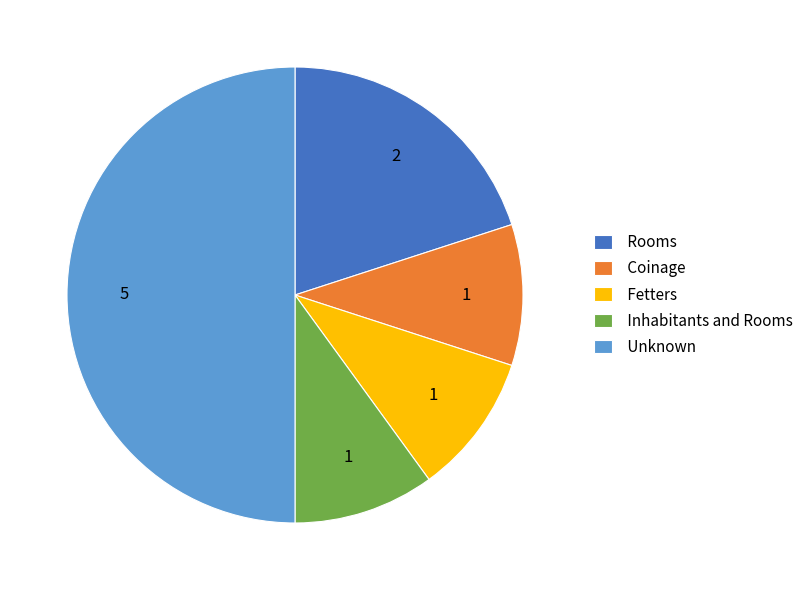

Which has a higher value, Rooms or Unknown?

Unknown